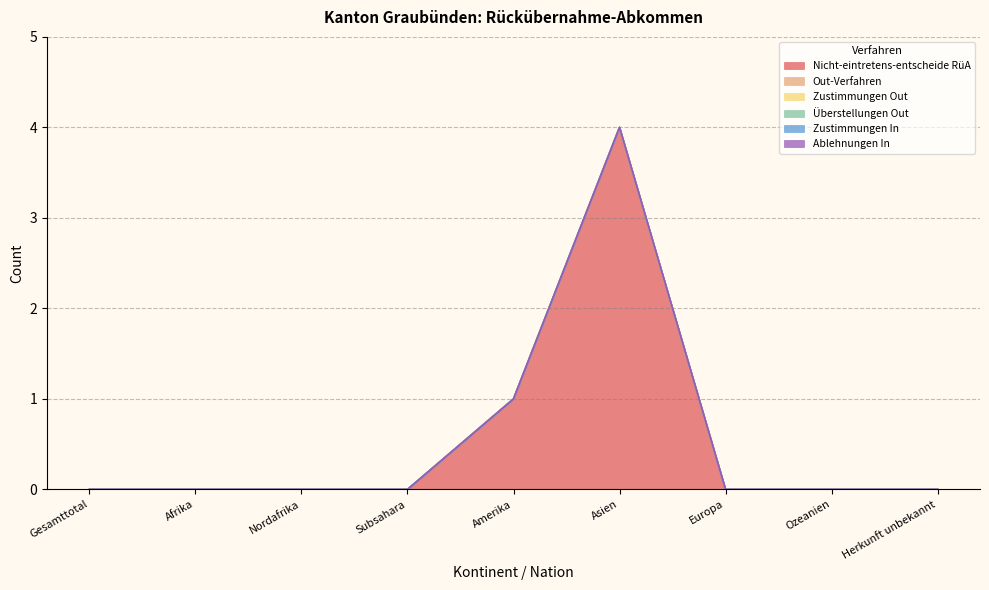

In Nicht-eintretens-entscheide RüA, how many points are higher than both neighbors (excluding endpoints)?

1